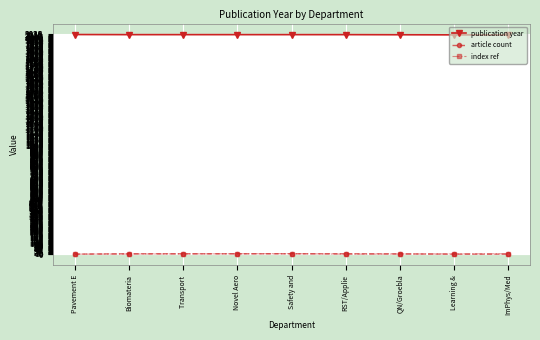

What is the label of the 7th point from the left?

QN/Groebla